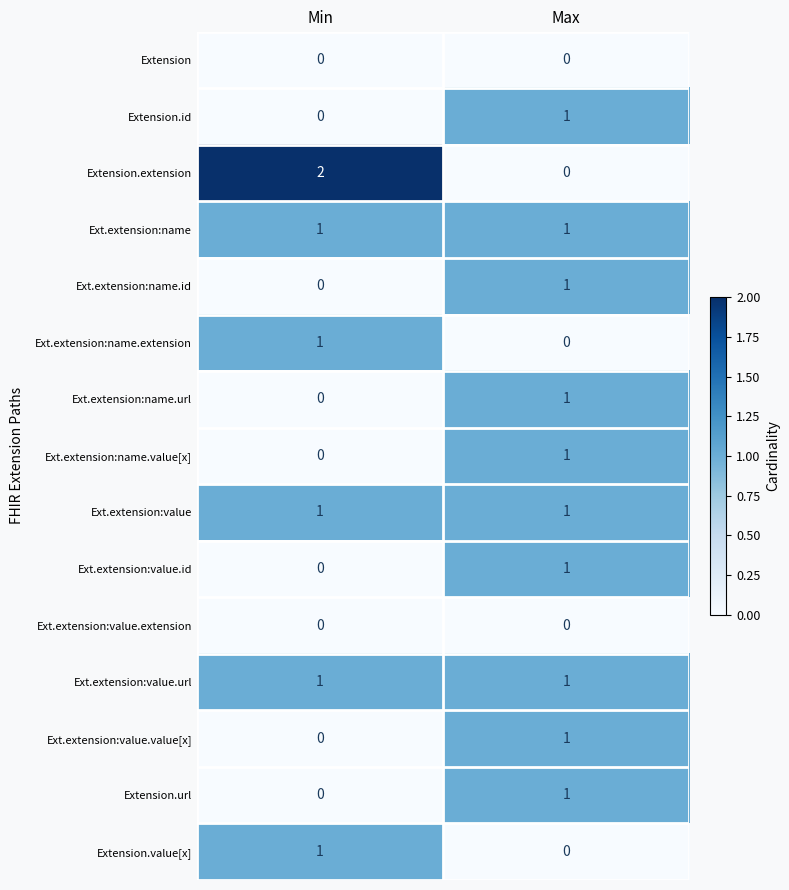

Rank the categories by Ext.extension:name.id value from lowest to highest.

Min, Max